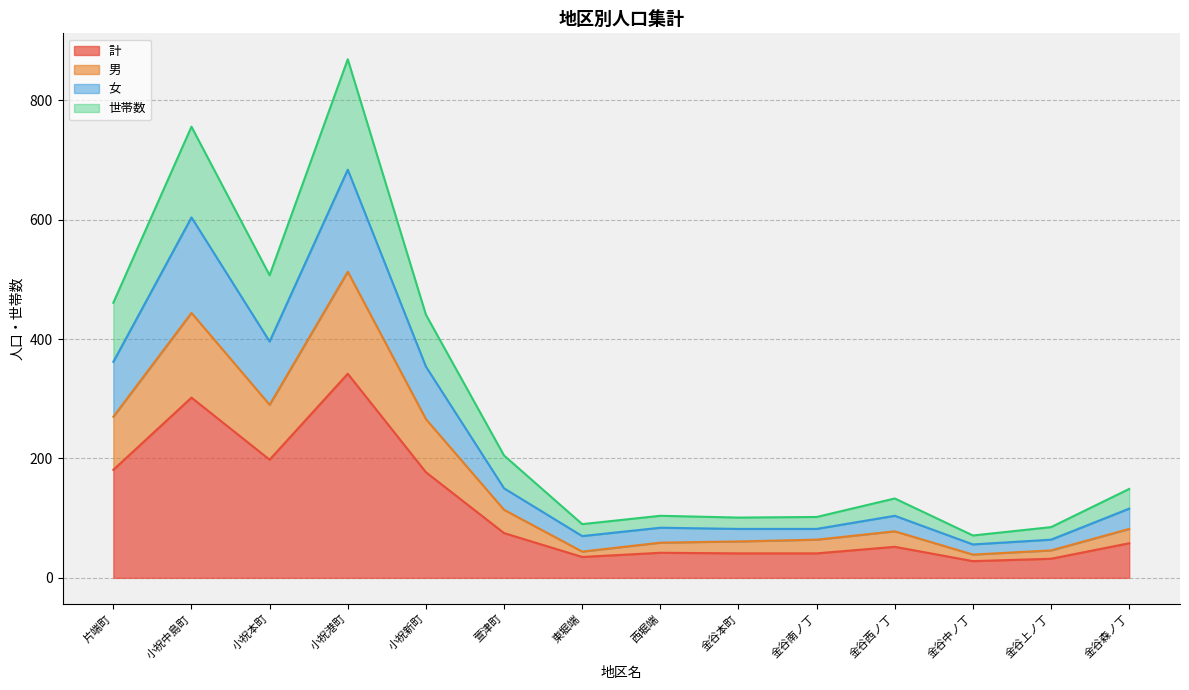

List the series in order of their peak value, lowest first.

計, 男, 女, 世帯数